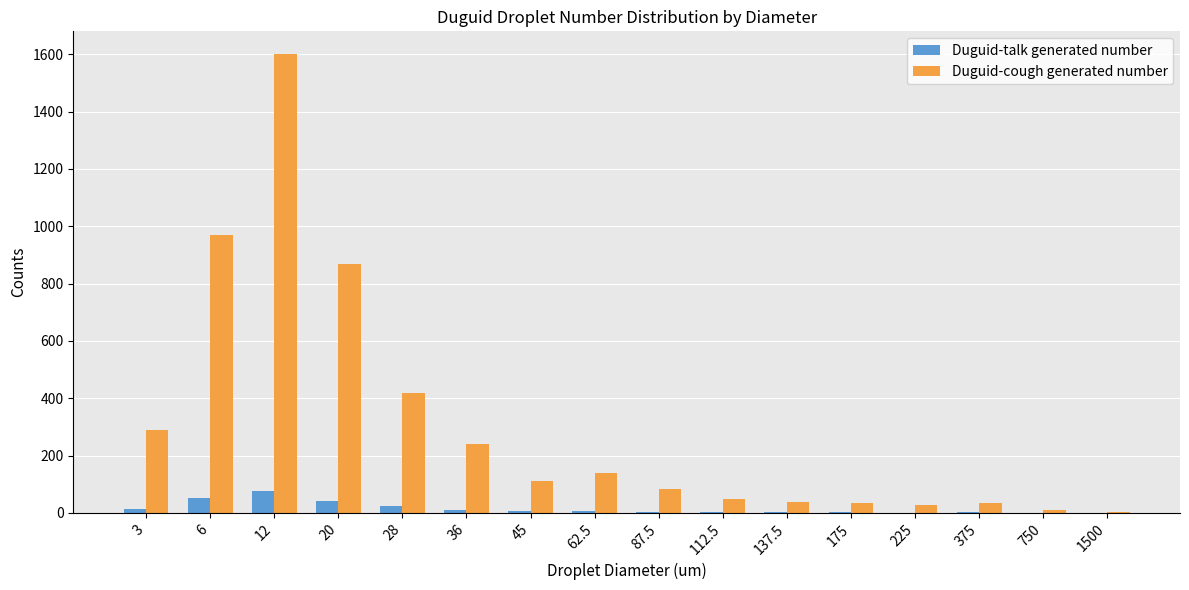

How many data points does each series have?

16